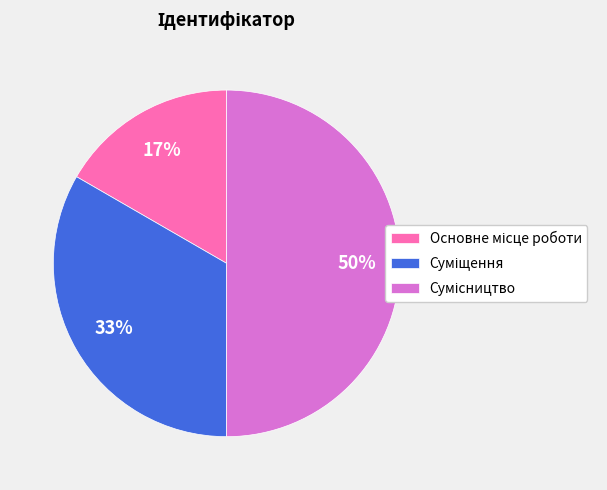

To the nearest percent, what is the difference between the largest and smallest slice percentages?

33%